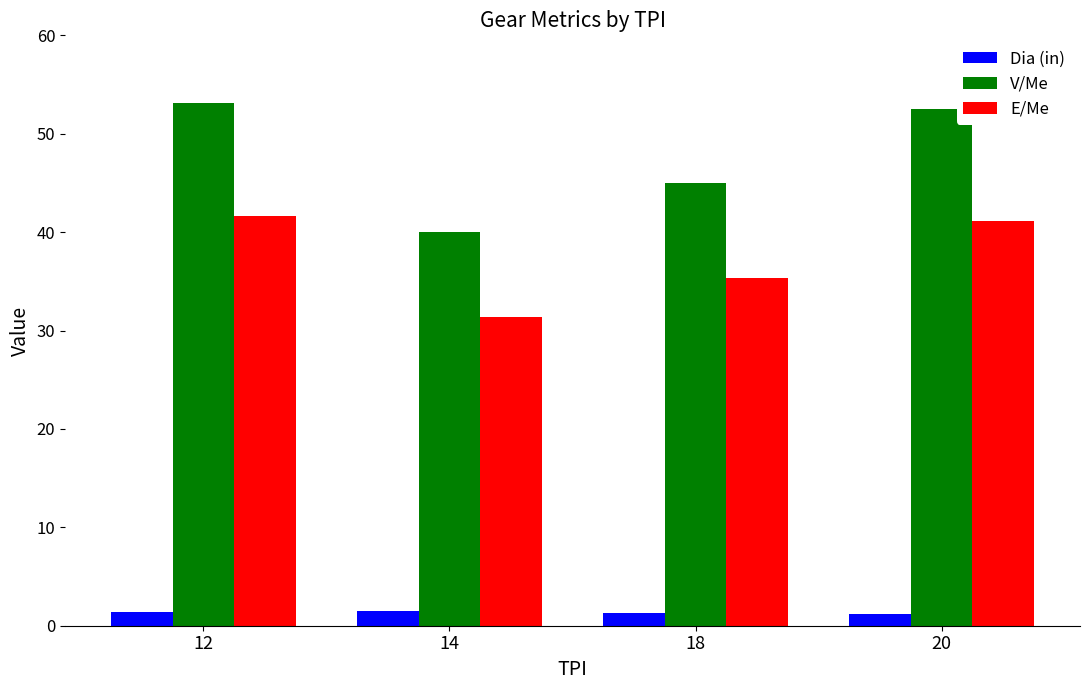

How many bars are there in each group?

3